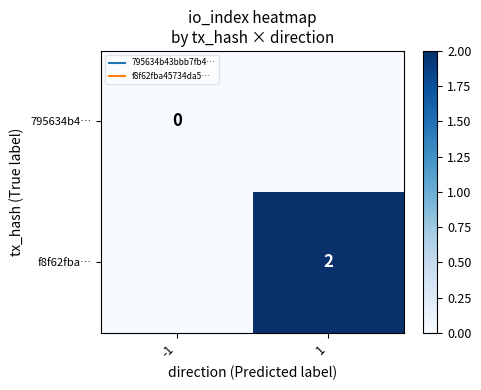

List the labels in order of 795634b4… value, largest first.

-1, 1